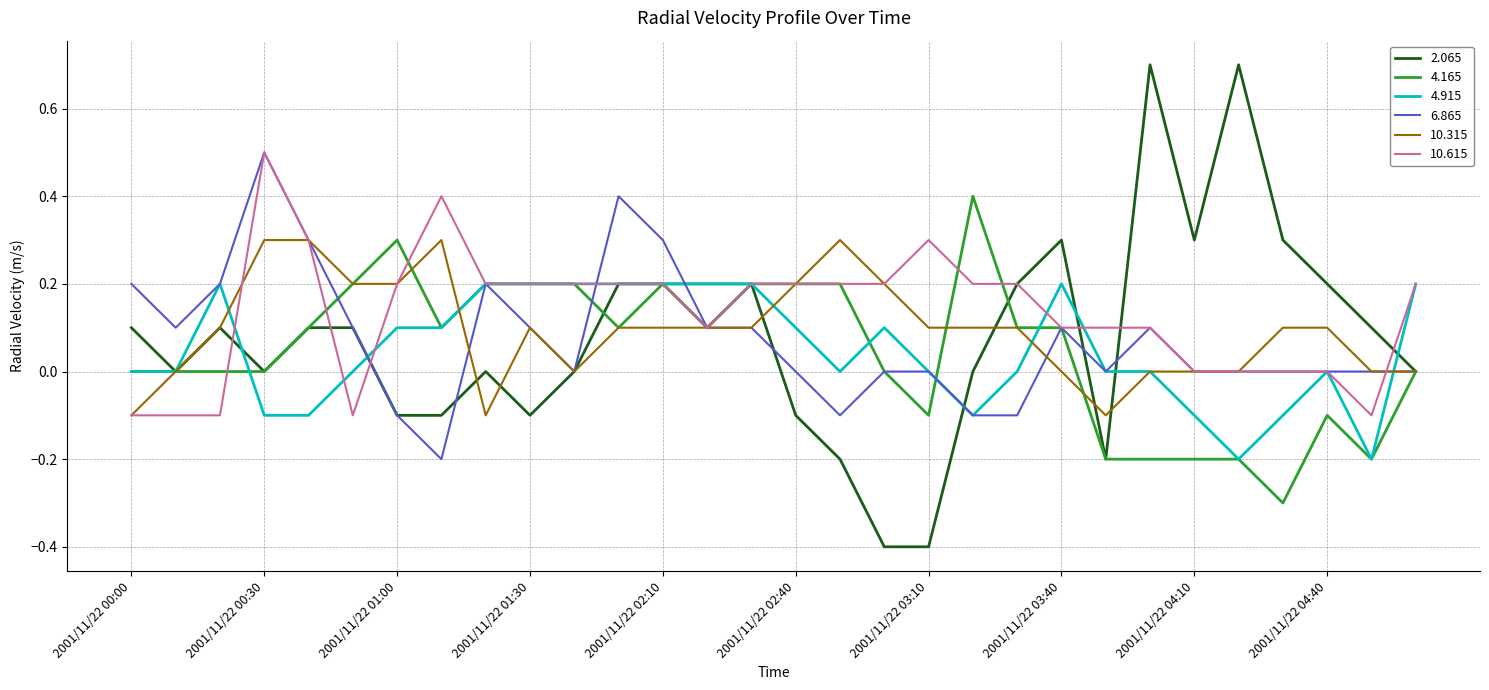

Which series has the largest range (max minus min)?

2.065